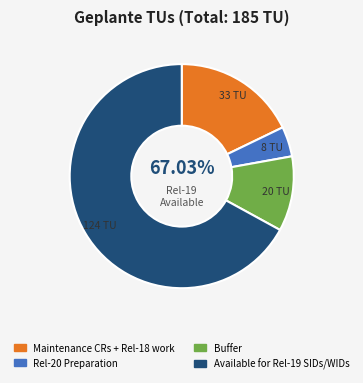

Which category has the biggest portion of the pie?

Available for Rel-19 SIDs/WIDs